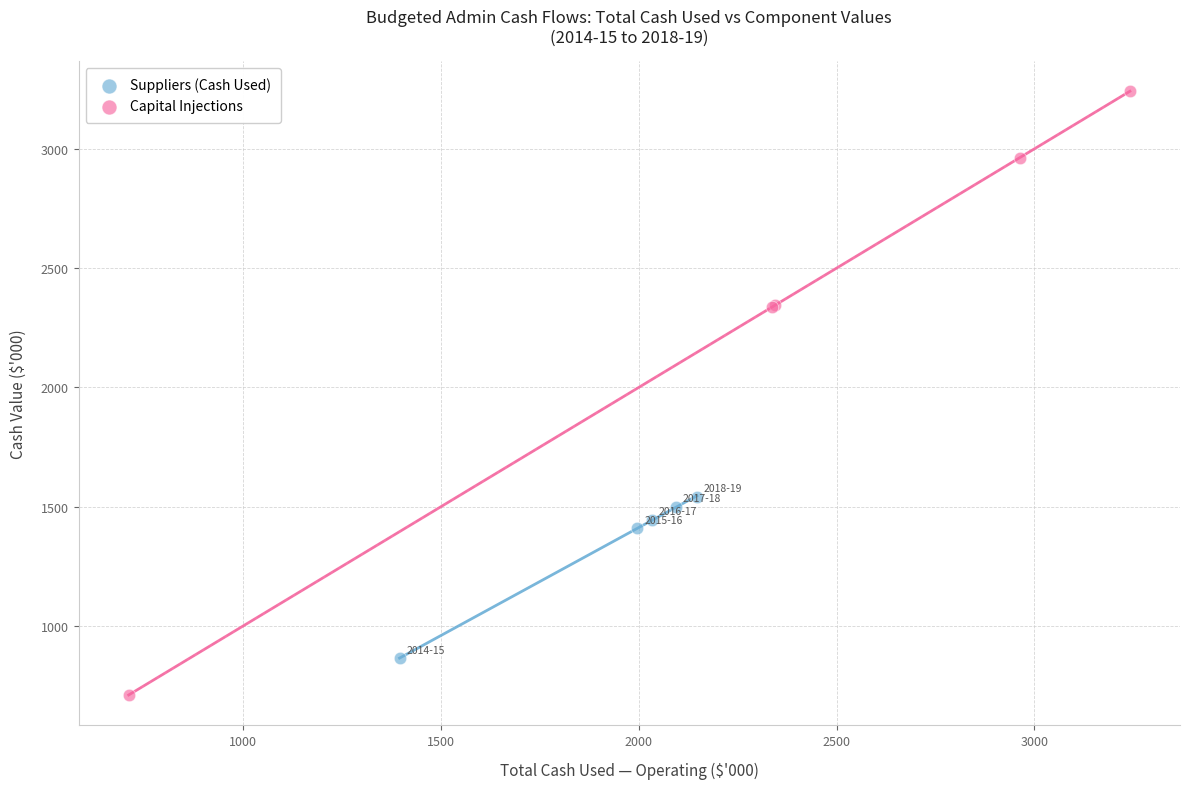

Which series contains the lowest Y value?

Capital Injections